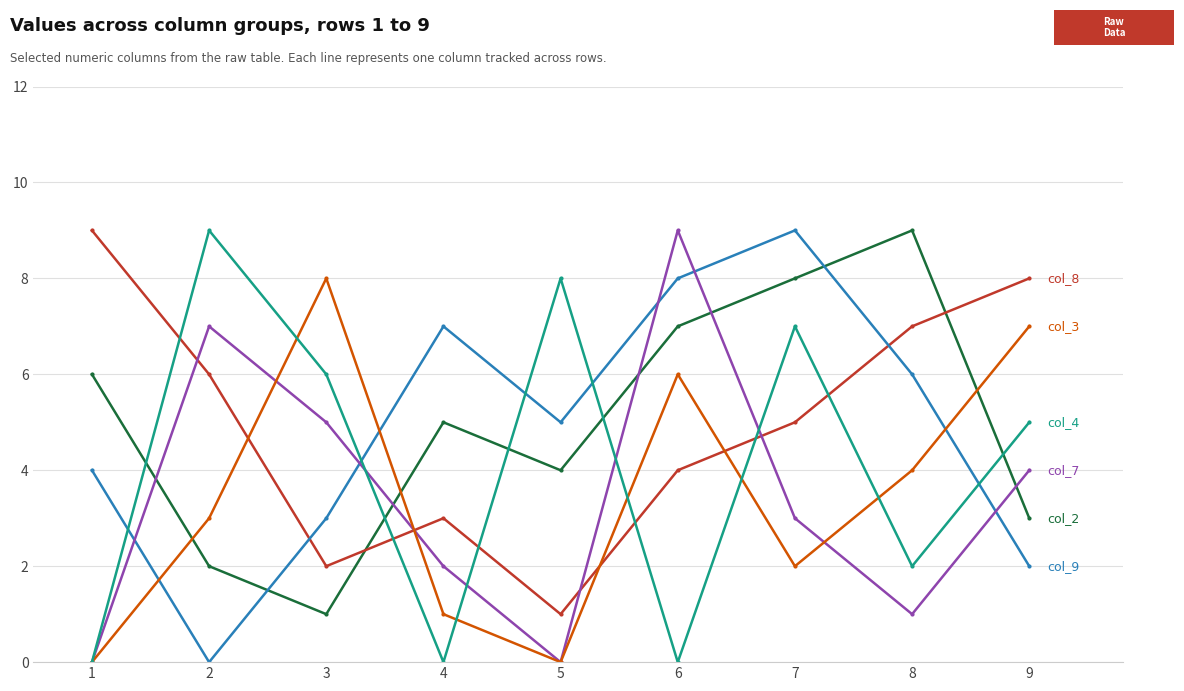

What is the maximum value shown in the chart?

9